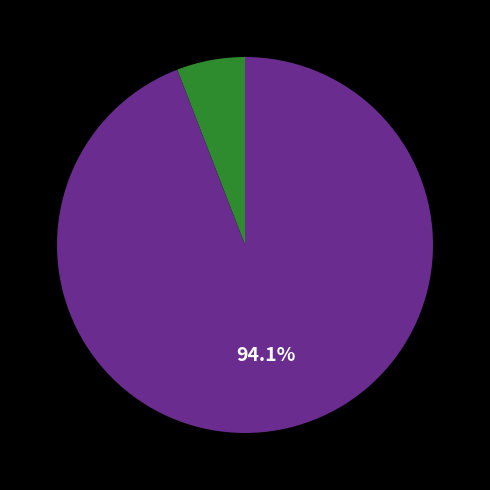

Does any single category account for the majority?

Yes